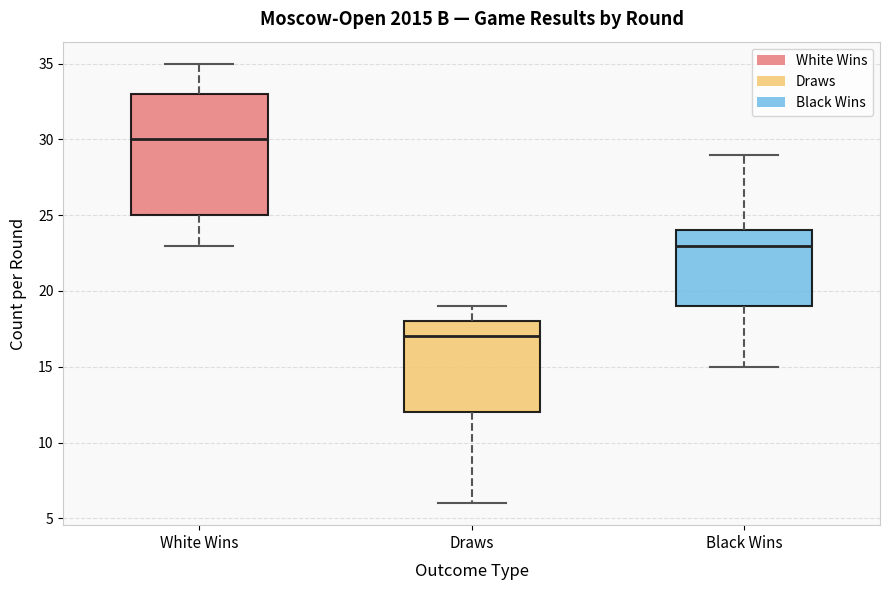

Comparing the boxes themselves (not the whiskers), which one is the tallest?

White Wins